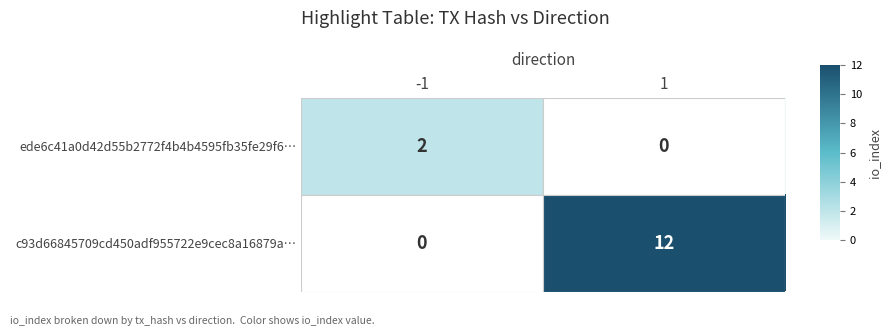

What is the maximum value for c93d66845709cd450adf955722e9cec8a16879a…?

12